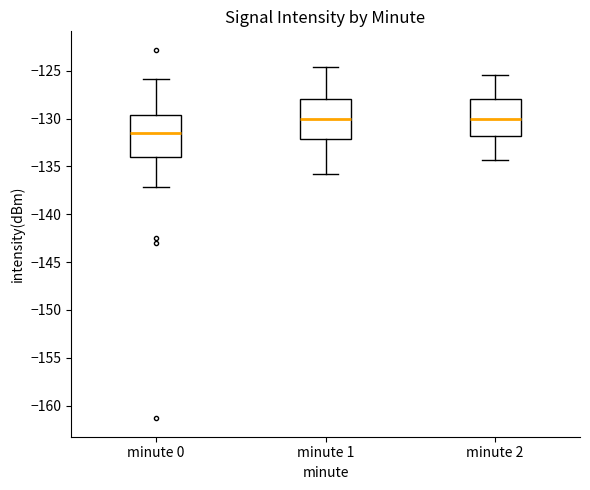

Reading left to right, transcribe this box plot: for each box, give where its median line is, the range the box spans, and where its two whiskers end, as read against the y-axis. The values are not printed on the chart, so give them approximately, as read against the axis.

minute 0: median -131.5, box -134.0 to -129.5, whiskers -137.0 to -126.0
minute 1: median -130.0, box -132.0 to -128.0, whiskers -136.0 to -124.5
minute 2: median -130.0, box -132.0 to -128.0, whiskers -134.5 to -125.5